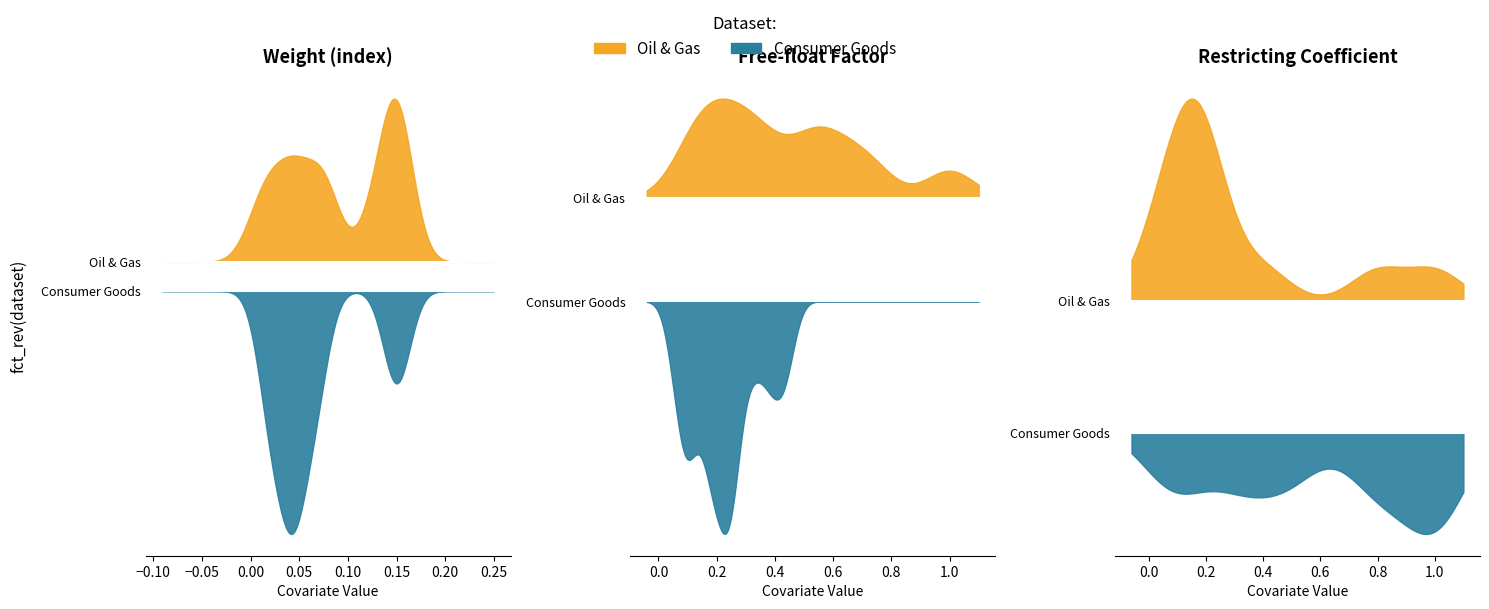

How many interior local valleys does the Weight series have?

1